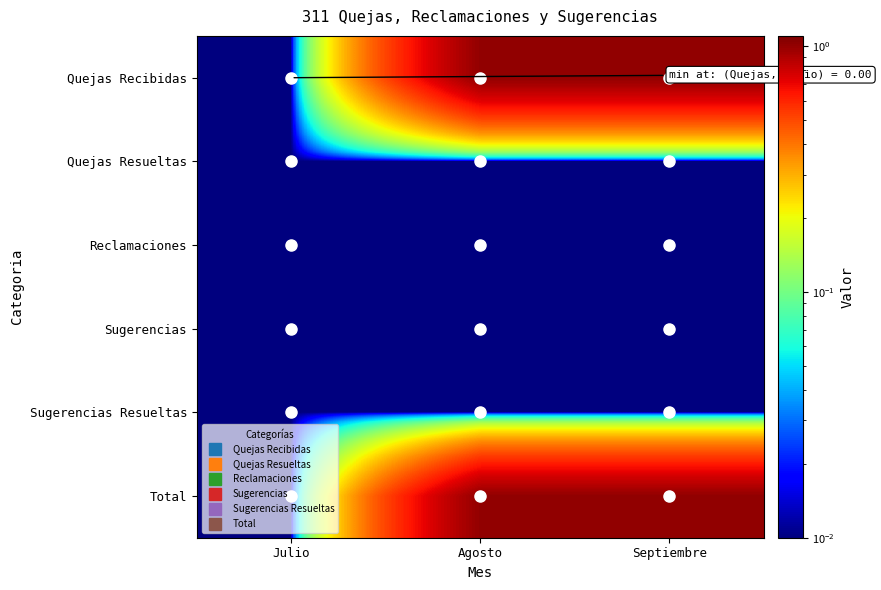

Which has a higher value, Septiembre or Agosto?

Septiembre